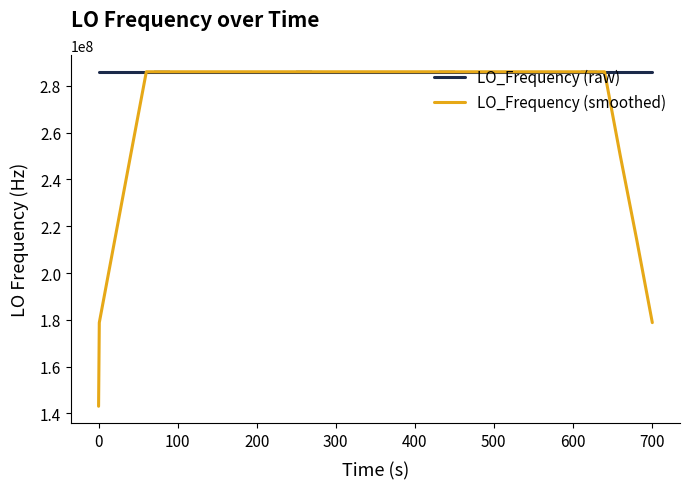

What is the difference between the second highest and minimum values in the LO_Frequency (raw) series?

23.8